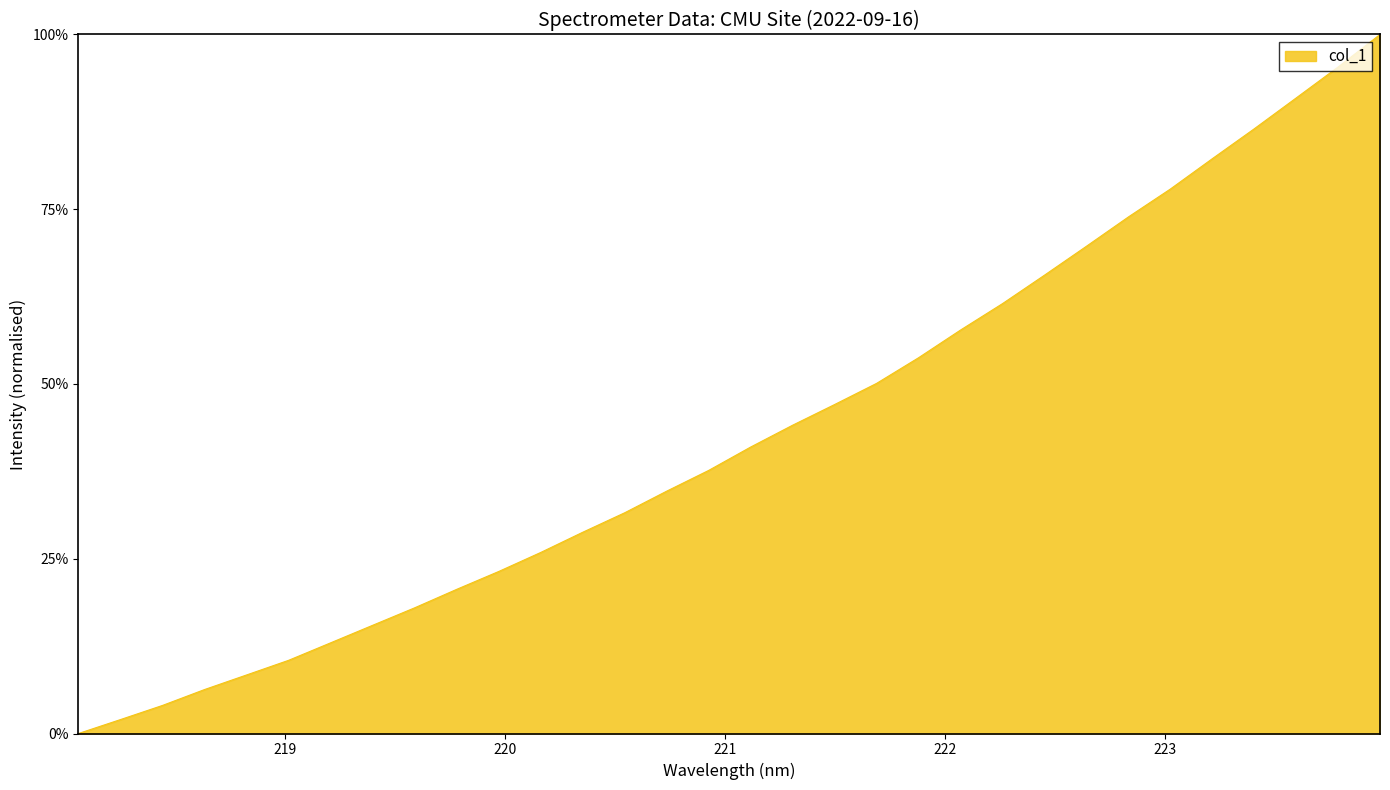

What is the maximum value shown in the chart?

100.0